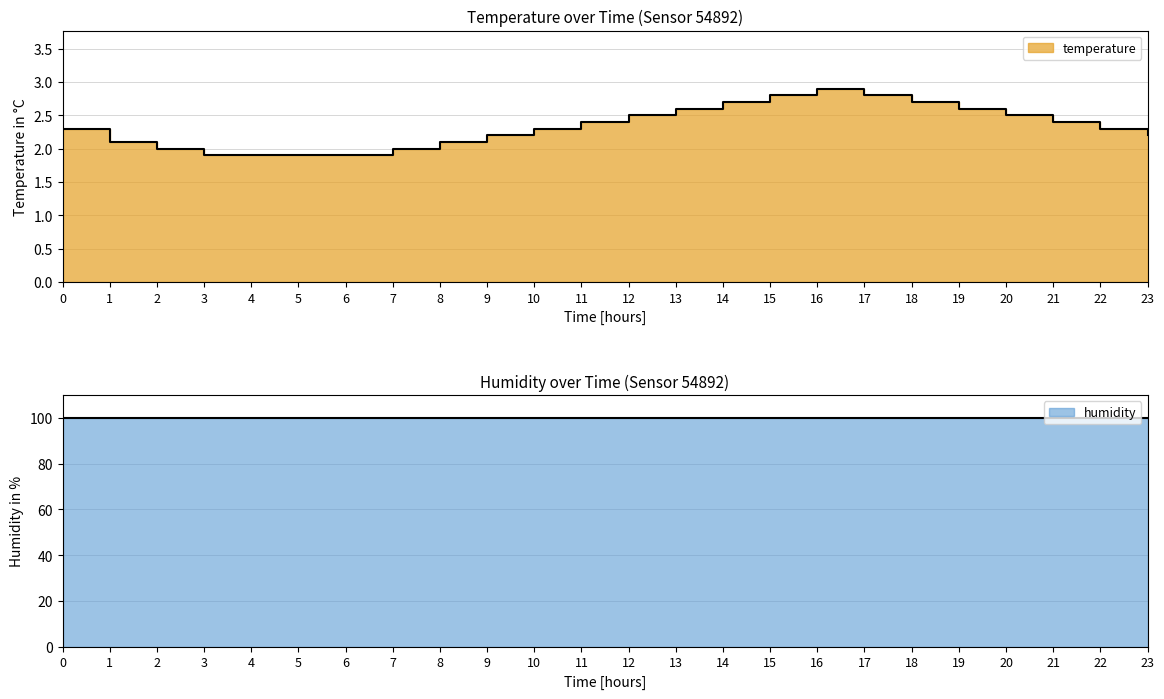

What value does the data have at 13?

2.6